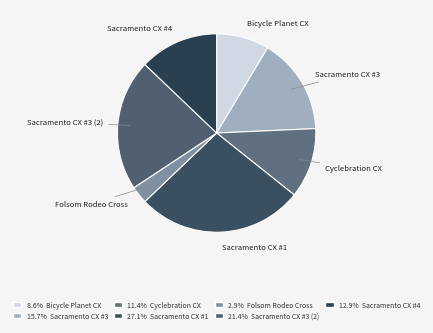

Rank the categories by value from highest to lowest.

Sacramento CX #1, Sacramento CX #3 (2), Sacramento CX #3, Sacramento CX #4, Cyclebration CX, Bicycle Planet CX, Folsom Rodeo Cross